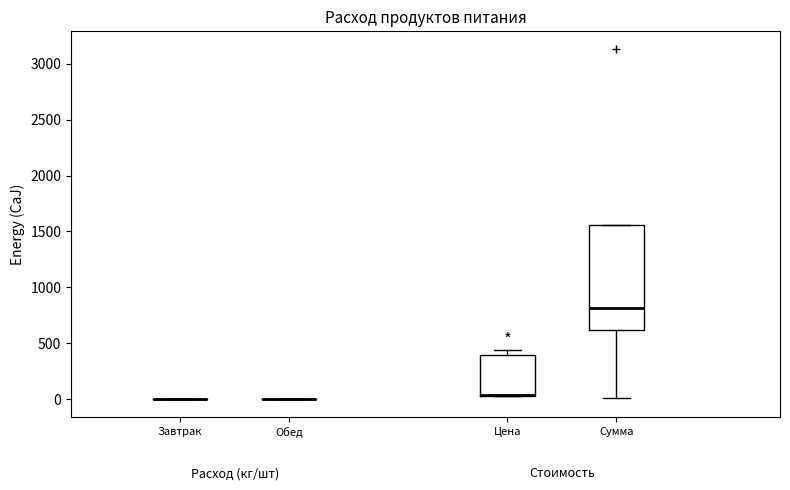

Reading left to right, read every box against the y-axis: the position of its median line, the range the box covers, and the ends of its whiskers. The values are not printed on the chart, so give them approximately, as read against the axis.

Завтрак: box collapsed to a line at 0, whiskers 0 to 0
Обед: box collapsed to a line at 0, whiskers 0 to 0
Цена: median 50 (drawn on the box's lower edge), box 50 to 400, whiskers 50 to 450
Сумма: median 800, box 600 to 1550, whiskers 0 to 1550